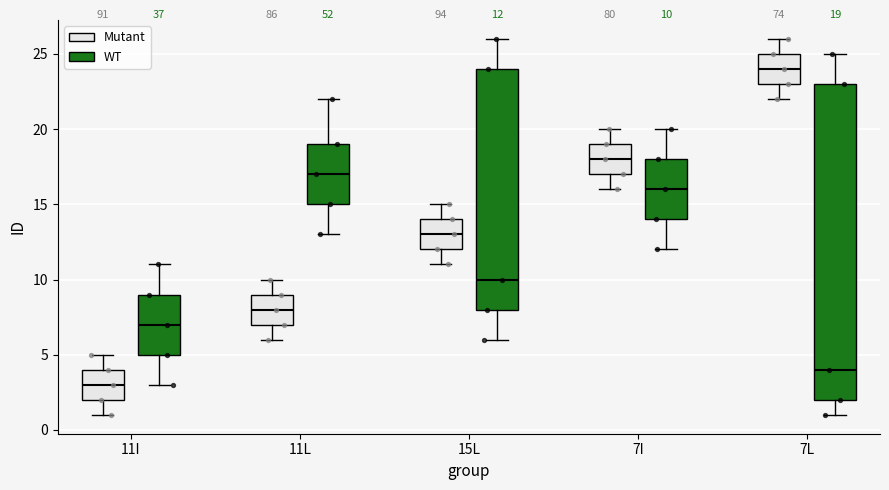

Which box's median line is the lowest?

11I (Mutant)